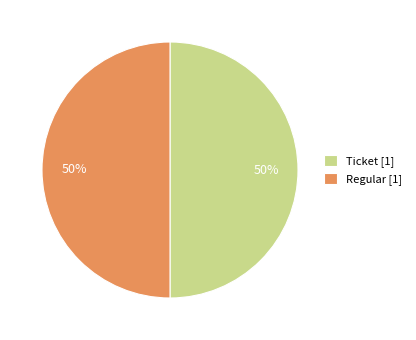

Approximately how many times larger is the value at Regular [1] compared to Ticket [1]?

1.0